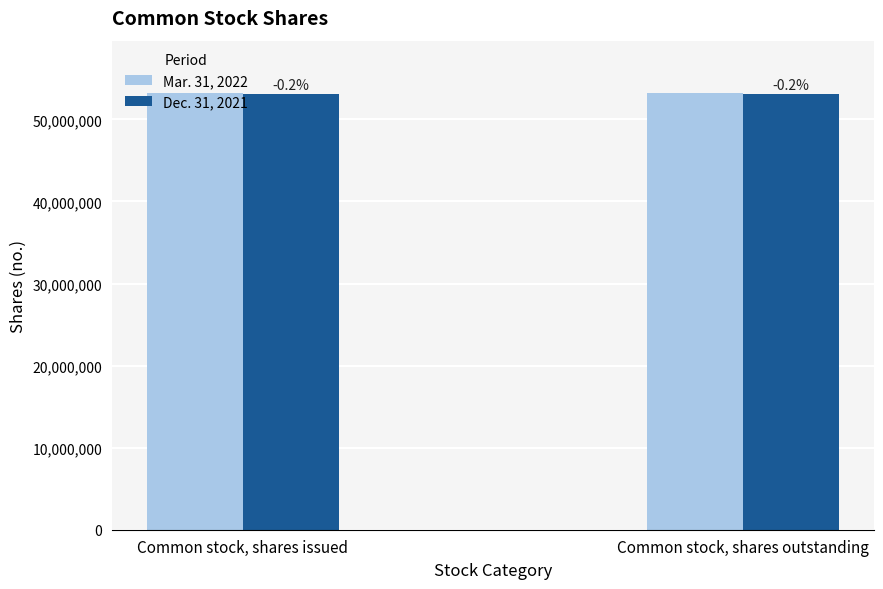

Are the bars horizontal?

No